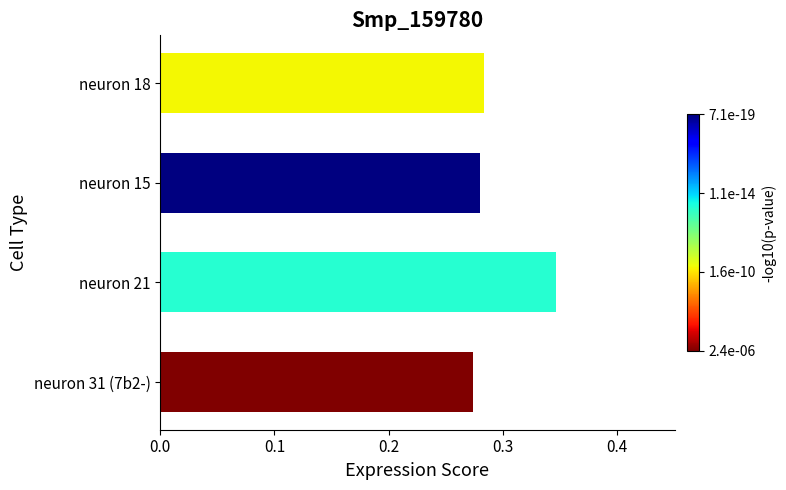

Are the bars grouped side by side (vs. stacked)?

No